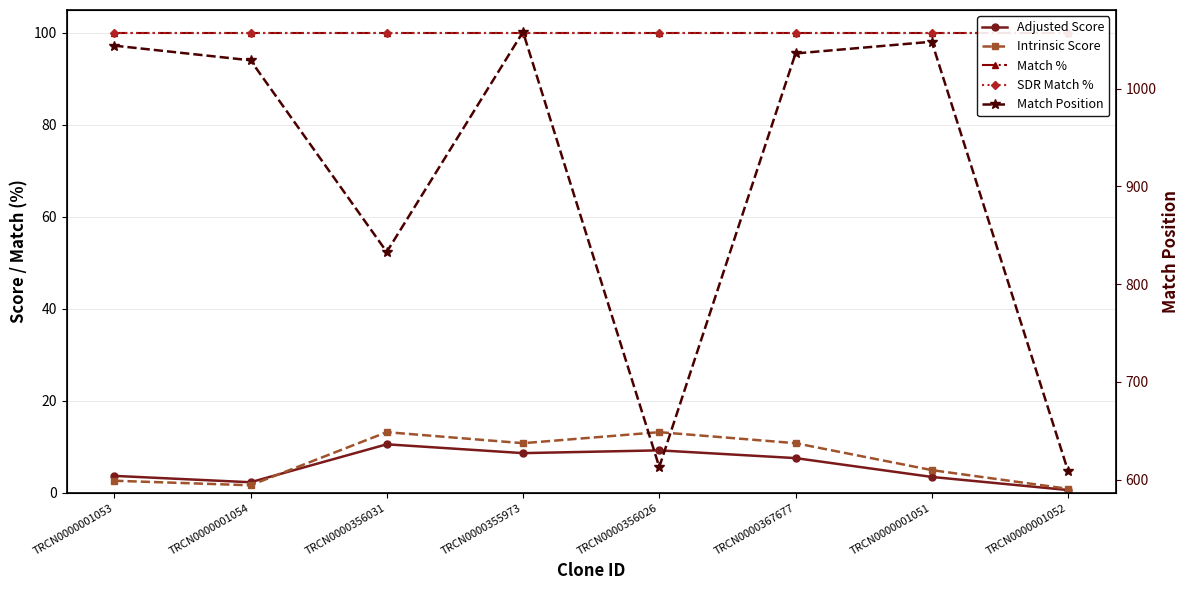

The value of Adjusted Score at TRCN0000001053 is 0.8. True or false?

False